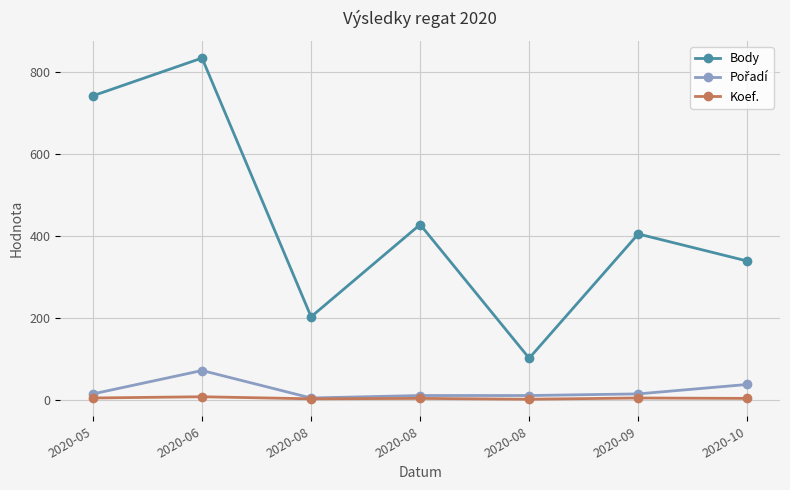

True or false: Koef. has a value of 7 at 2020-06.

True